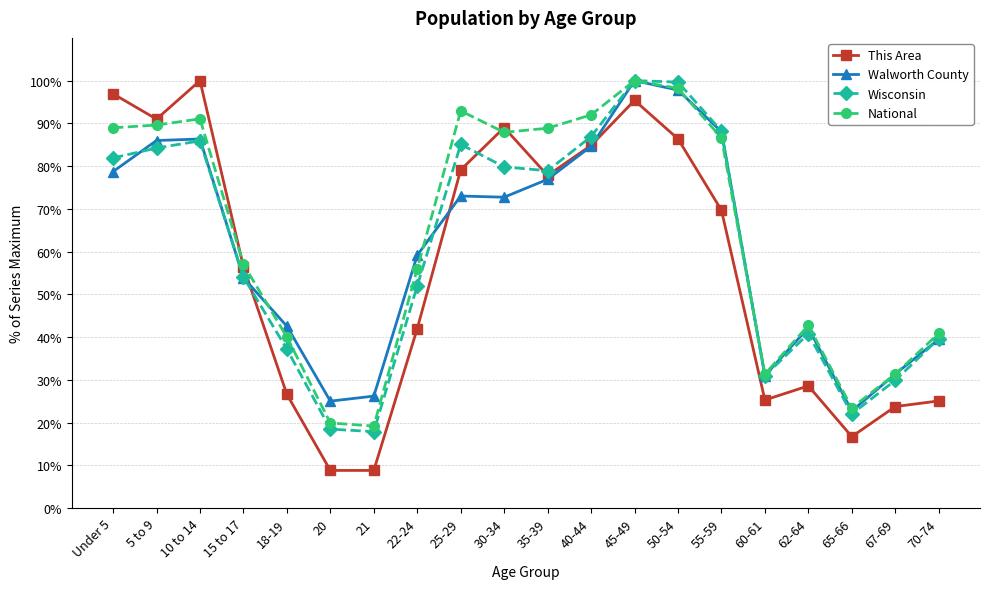

Which series changed the most between 18-19 and 21?

National